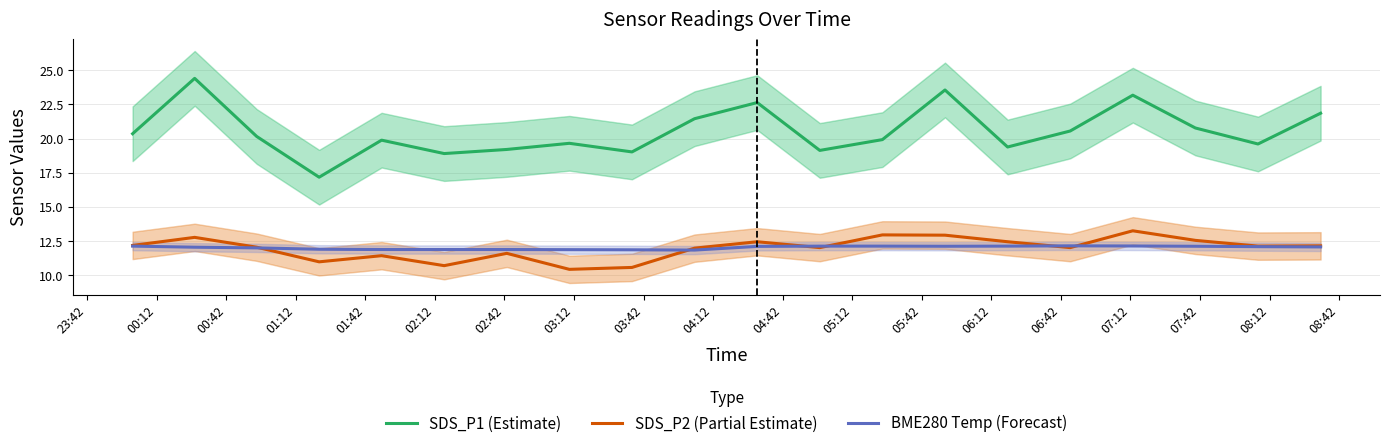

What is the highest value of the BME280 Temp (Forecast) series?

12.2